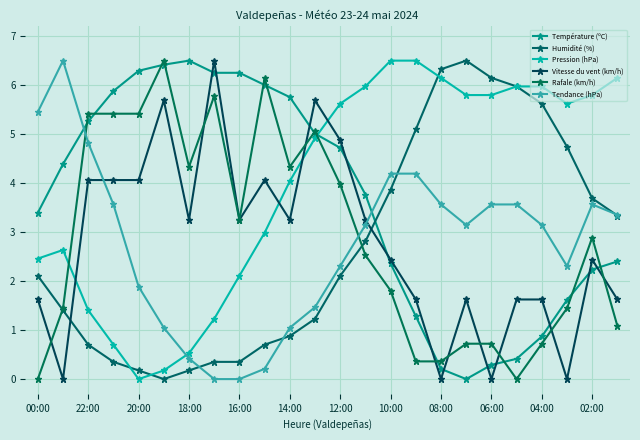

What are all the series names shown in the legend?

Température (ºC), Humidité (%), Pression (hPa), Vitesse du vent (km/h), Rafale (km/h), Tendance (hPa)